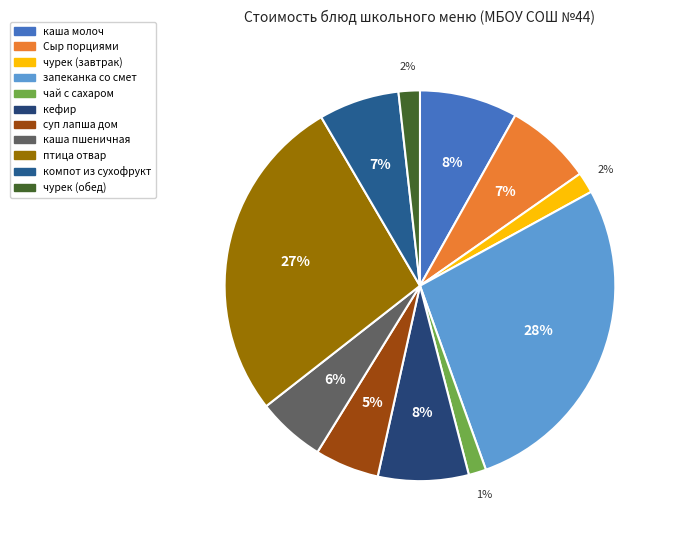

How many slices are in this pie chart?

11